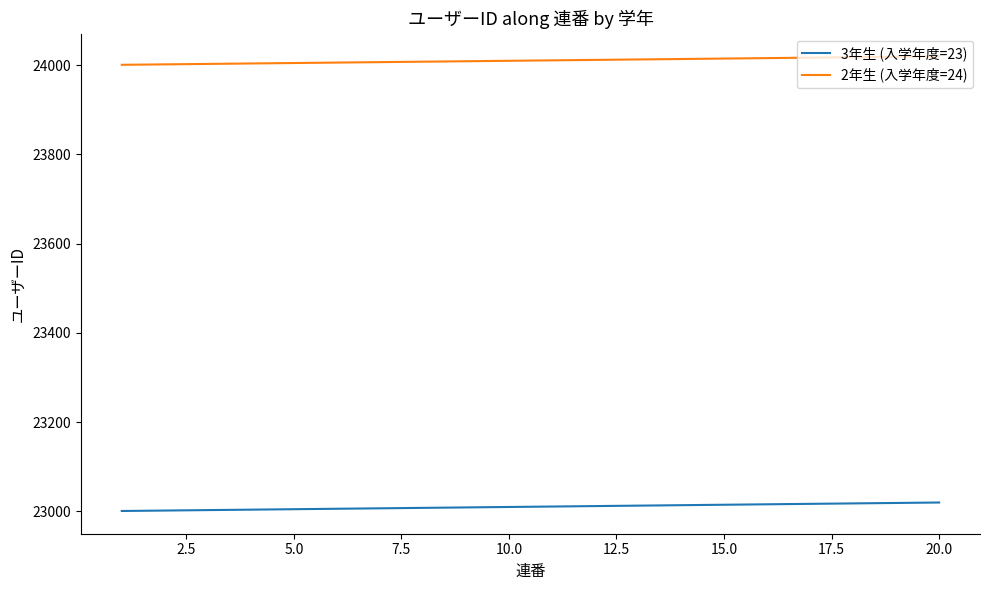

What is the highest value of the 3年生 (入学年度=23) series?

23020